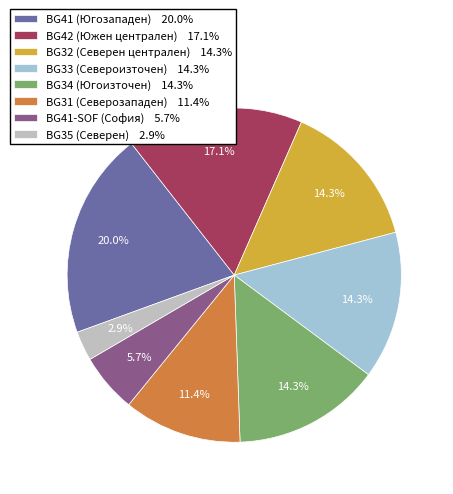

Does any single category account for the majority?

No